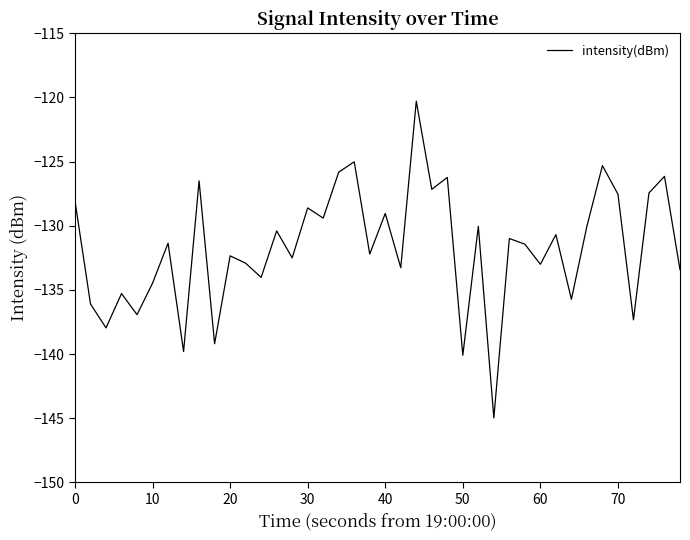

What is the difference between the maximum and minimum values?

24.7